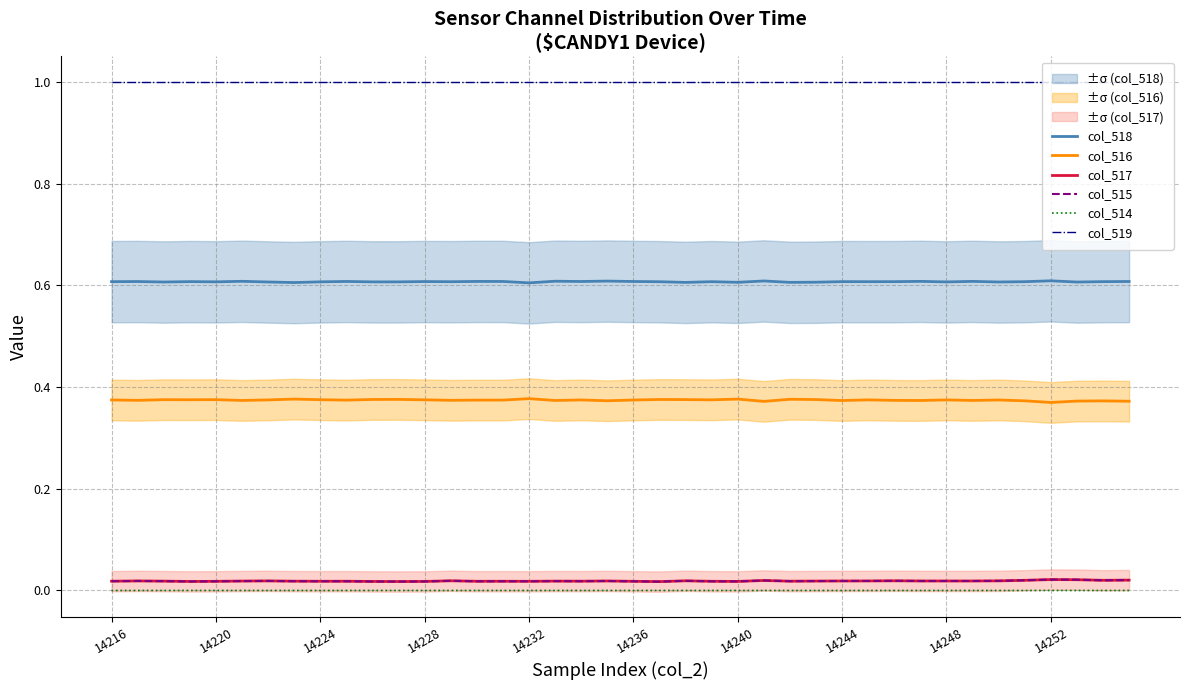

What is the total value across all series at 34?

2.0